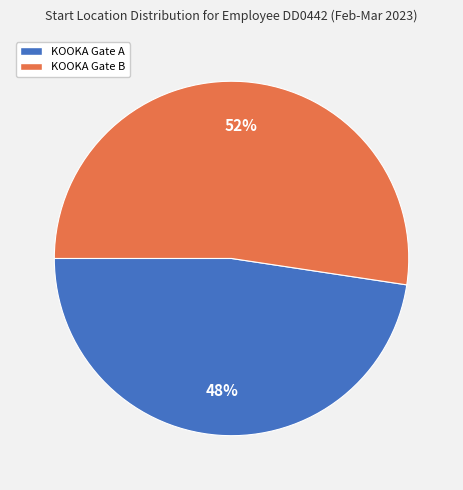

What is the ratio of the value at KOOKA Gate A to the value at KOOKA Gate B?

0.9